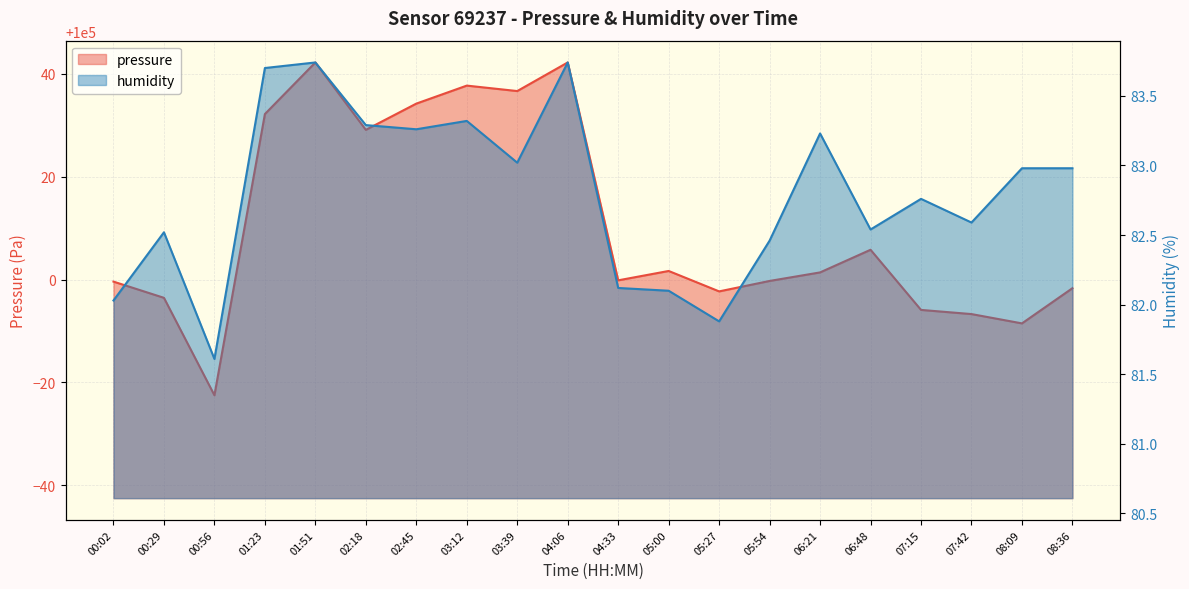

Where does the pressure series first go above 100001?

01:23